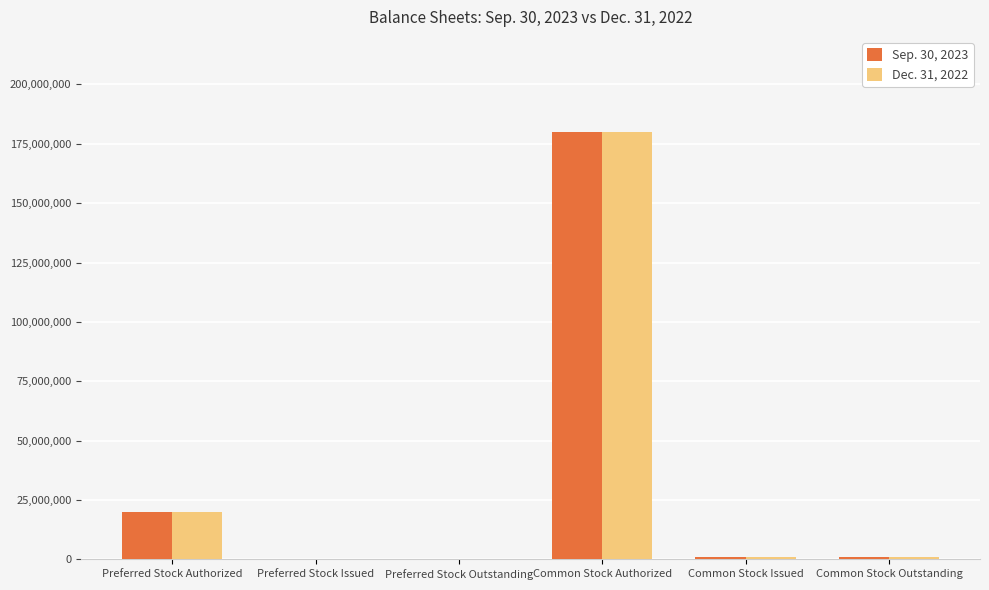

Reading right to left, list all the values displayed in this chart.

Sep. 30, 2023: Common Stock Outstanding=1000000	Common Stock Issued=1000000	Common Stock Authorized=180000000	Preferred Stock Outstanding=0	Preferred Stock Issued=0	Preferred Stock Authorized=20000000
Dec. 31, 2022: Common Stock Outstanding=1000000	Common Stock Issued=1000000	Common Stock Authorized=180000000	Preferred Stock Outstanding=0	Preferred Stock Issued=0	Preferred Stock Authorized=20000000